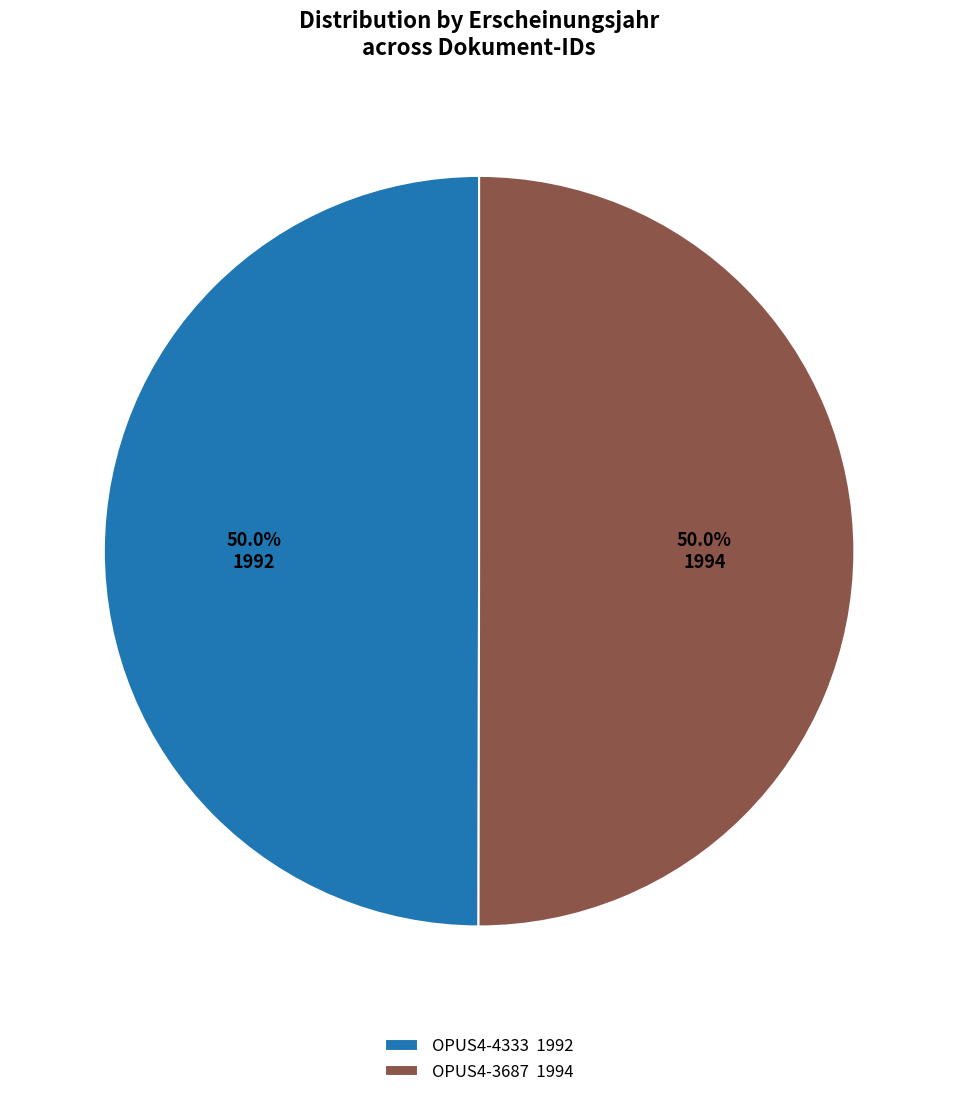

What portion of the pie excludes OPUS4-4333 1992?

50.0%